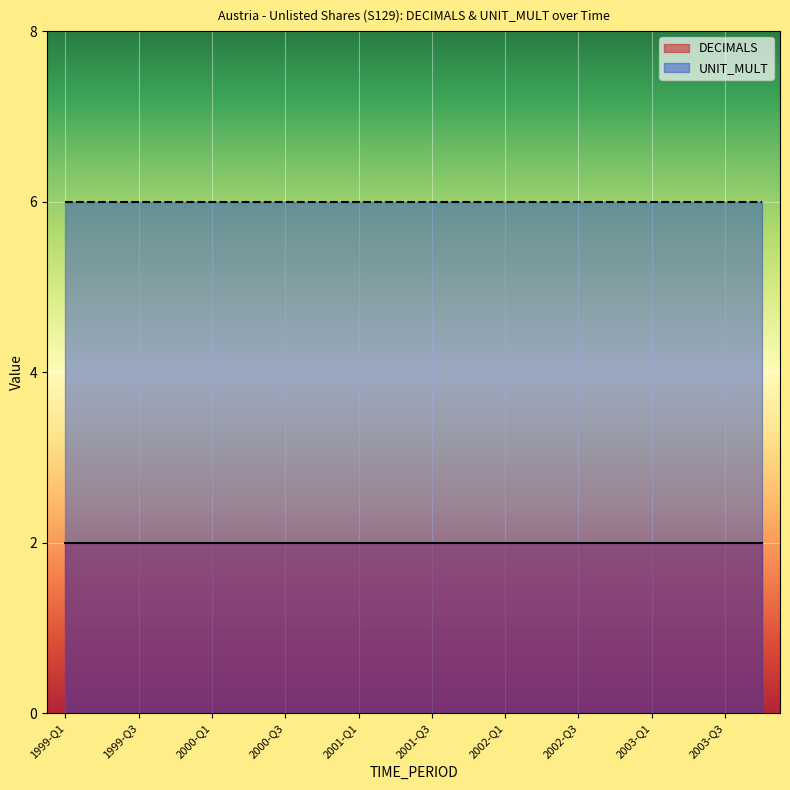

What is the spread (max minus min) of values at 2001-Q3?

4